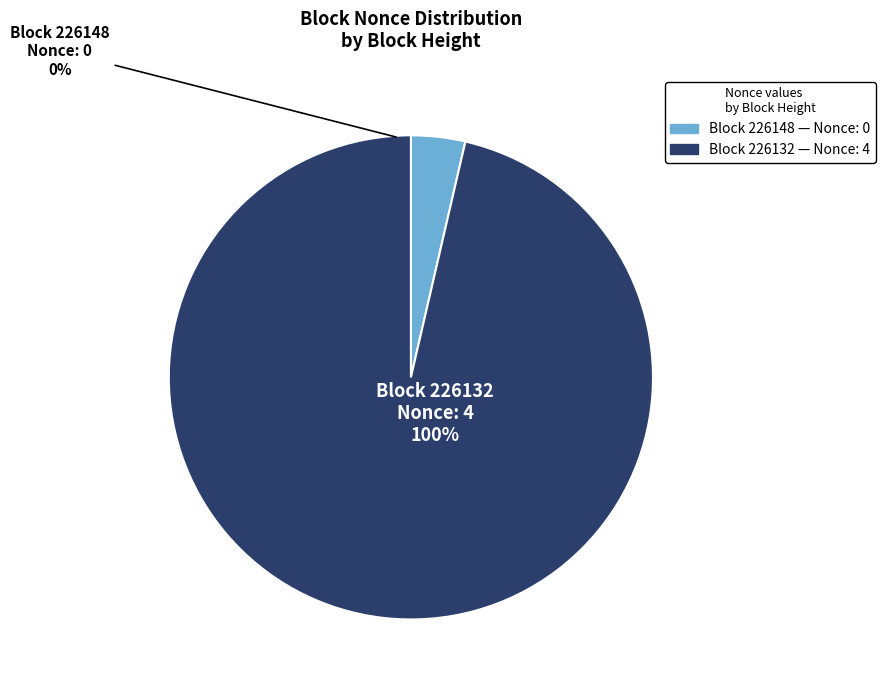

Is it true that BlockHeight 226148 (Nonce=0) is 0% of the pie?

True